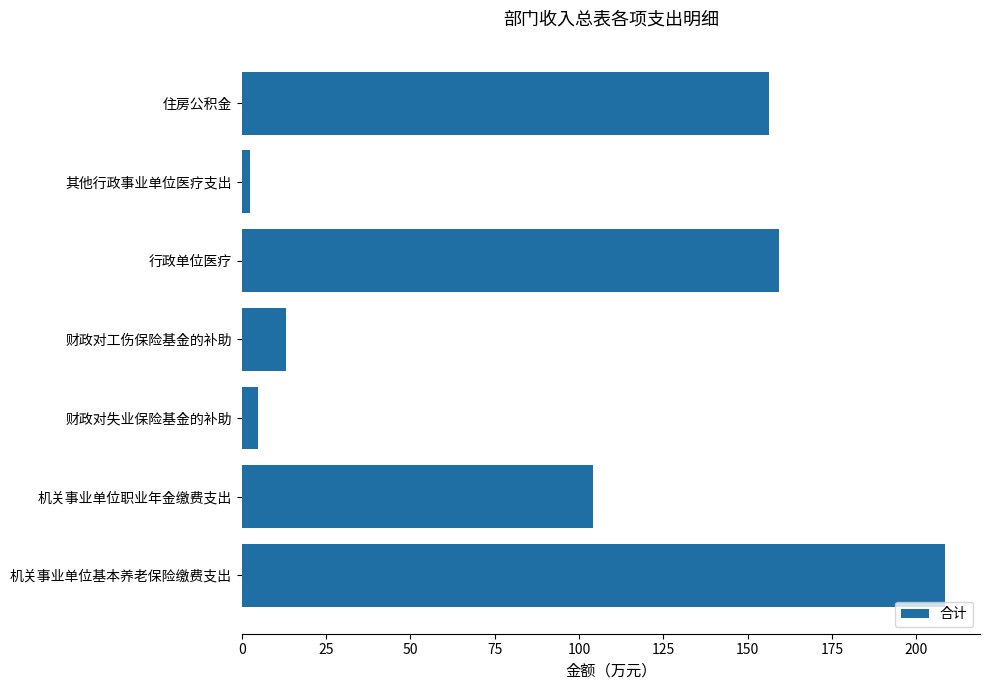

Reading top to bottom, transcribe all the data shown in this chart.

住房公积金=156.3	其他行政事业单位医疗支出=2.3	行政单位医疗=159.3	财政对工伤保险基金的补助=13.0	财政对失业保险基金的补助=4.7	机关事业单位职业年金缴费支出=104.2	机关事业单位基本养老保险缴费支出=208.4